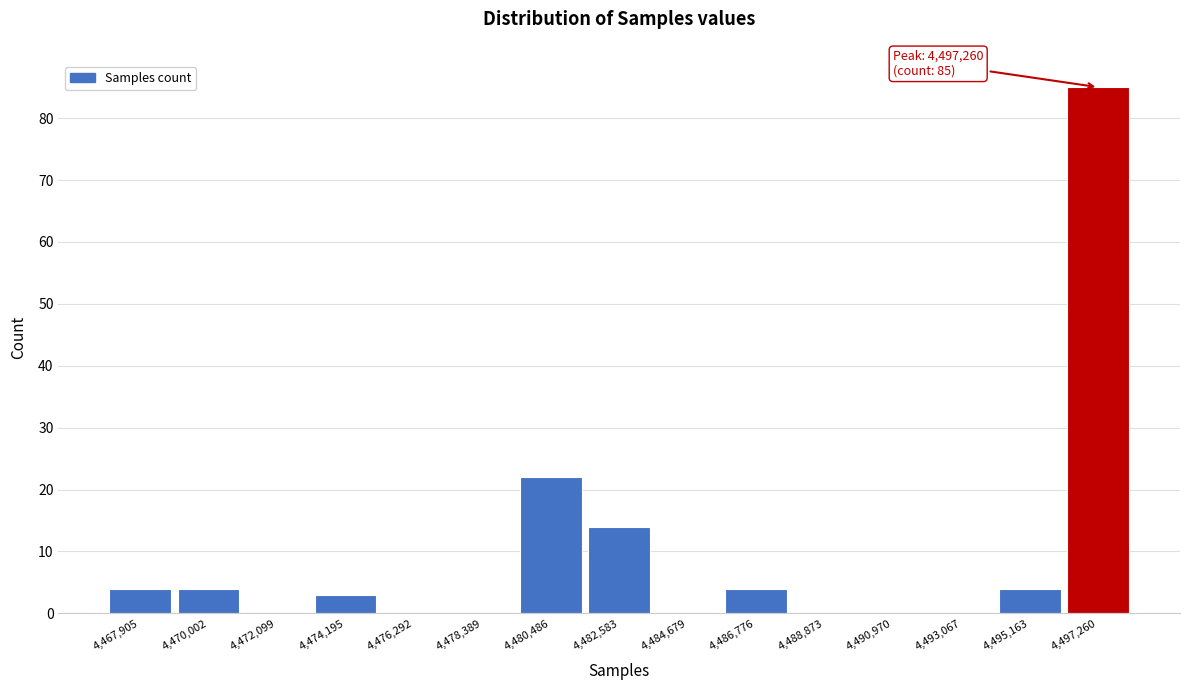

Which range on the x-axis has the tallest bar?

4496000 to 4498500